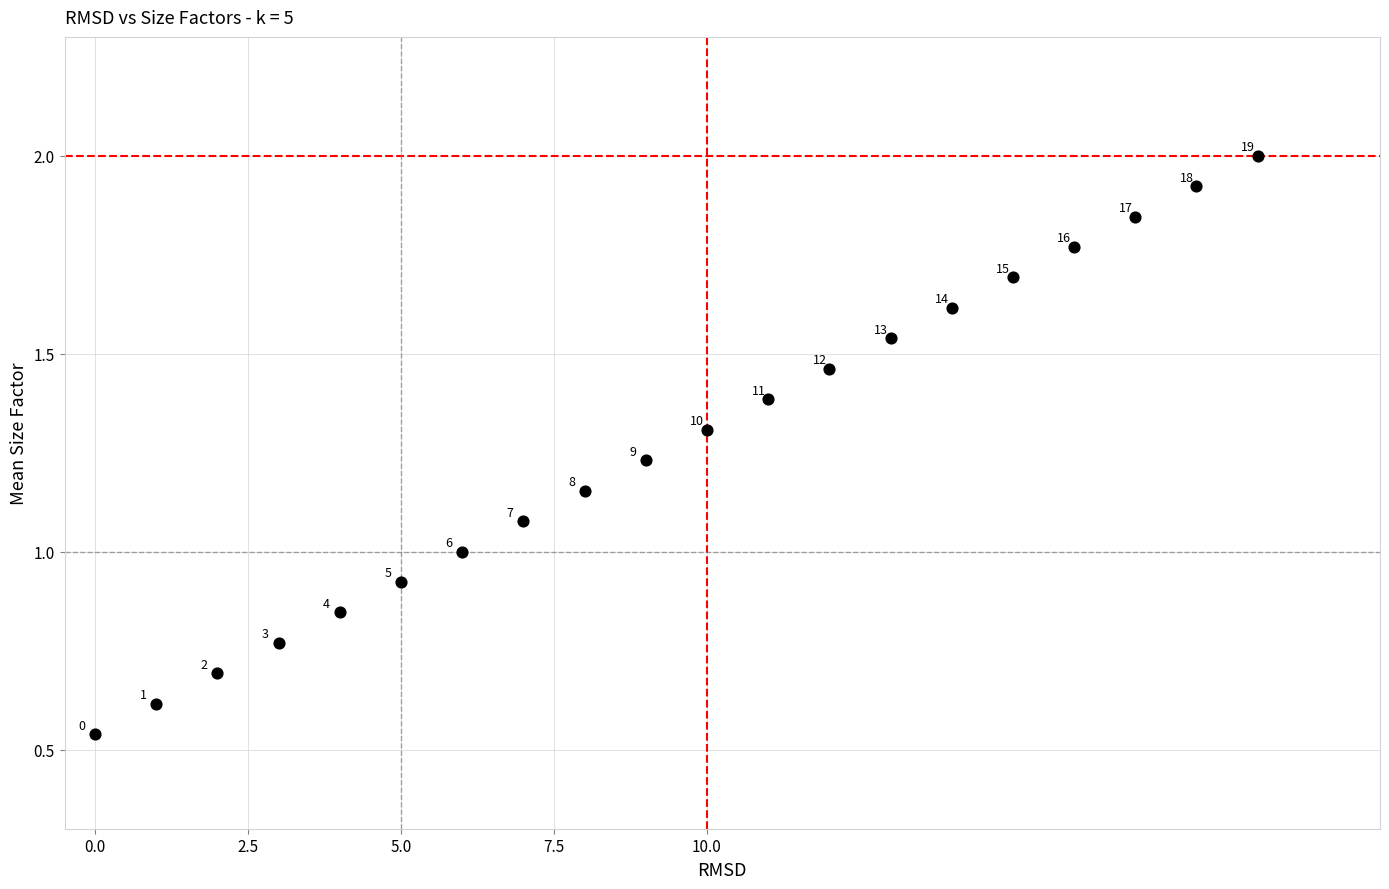

What Y value in the scatter plot is closest to 1?

1.0